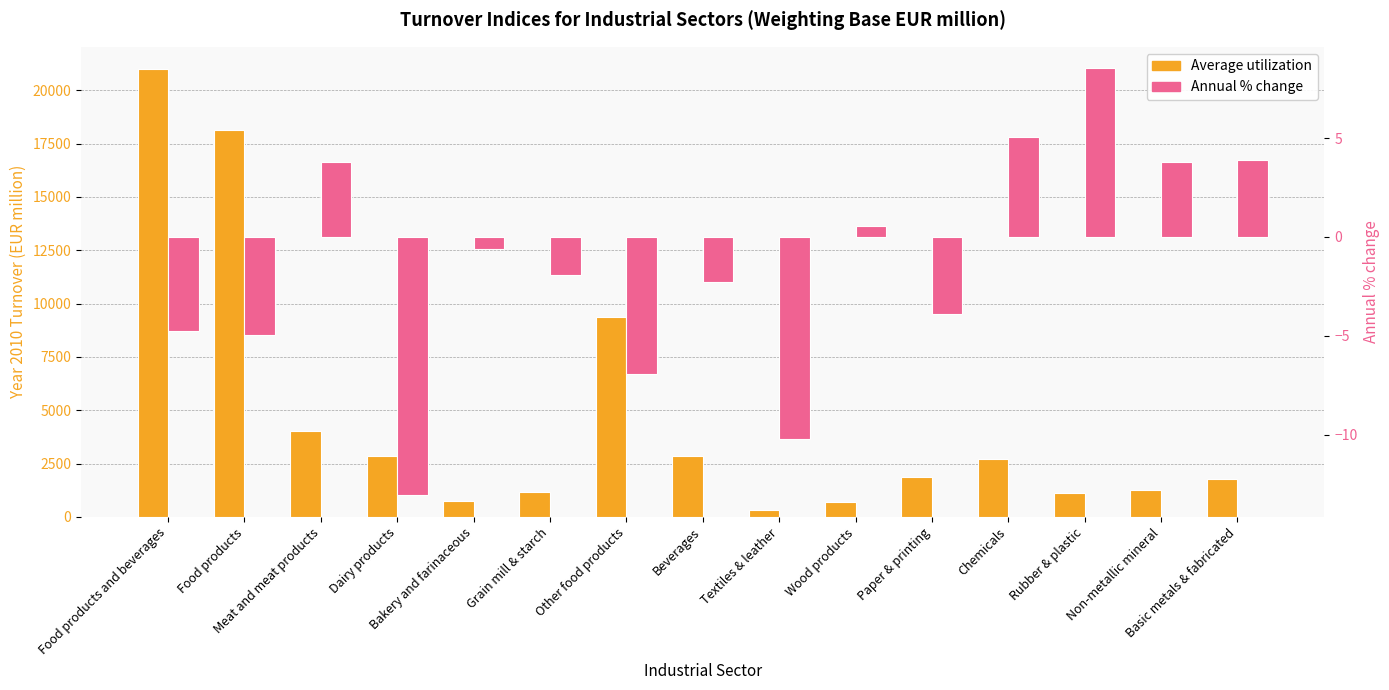

What is the label of the 12th bar from the left?

Chemicals